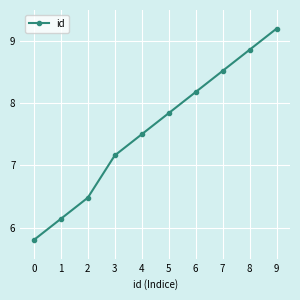

Where does the data first go above 7?

3